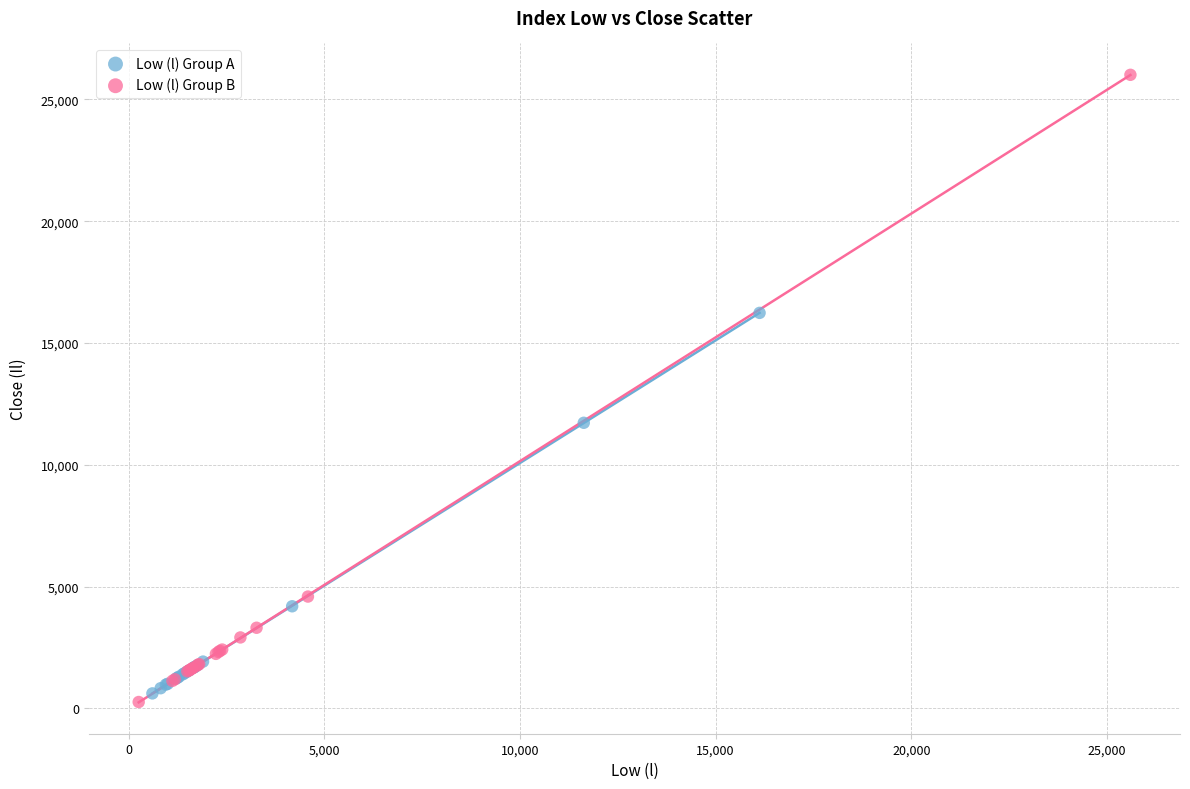

Which series contains the lowest Y value?

Low (l) Group B